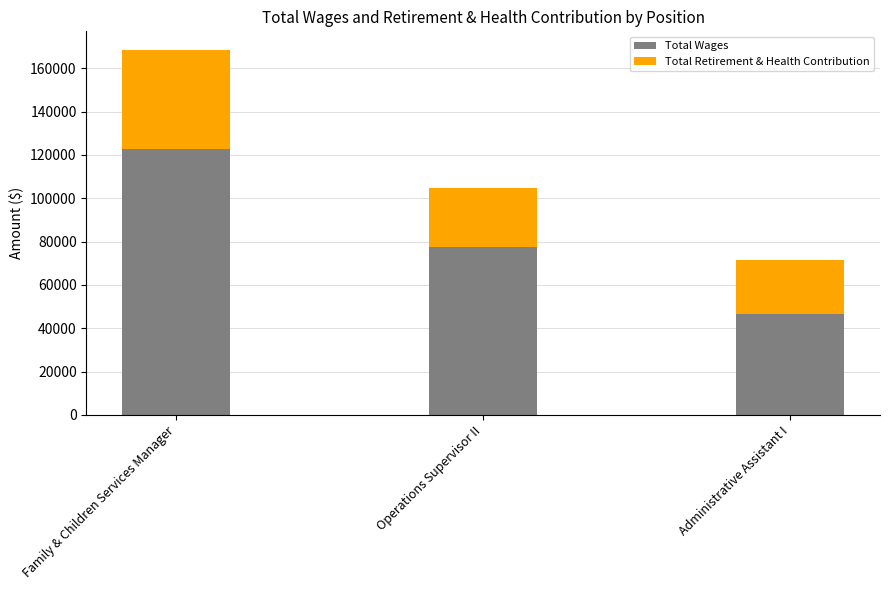

How many Total Wages values are between 46609 and 122850?

3